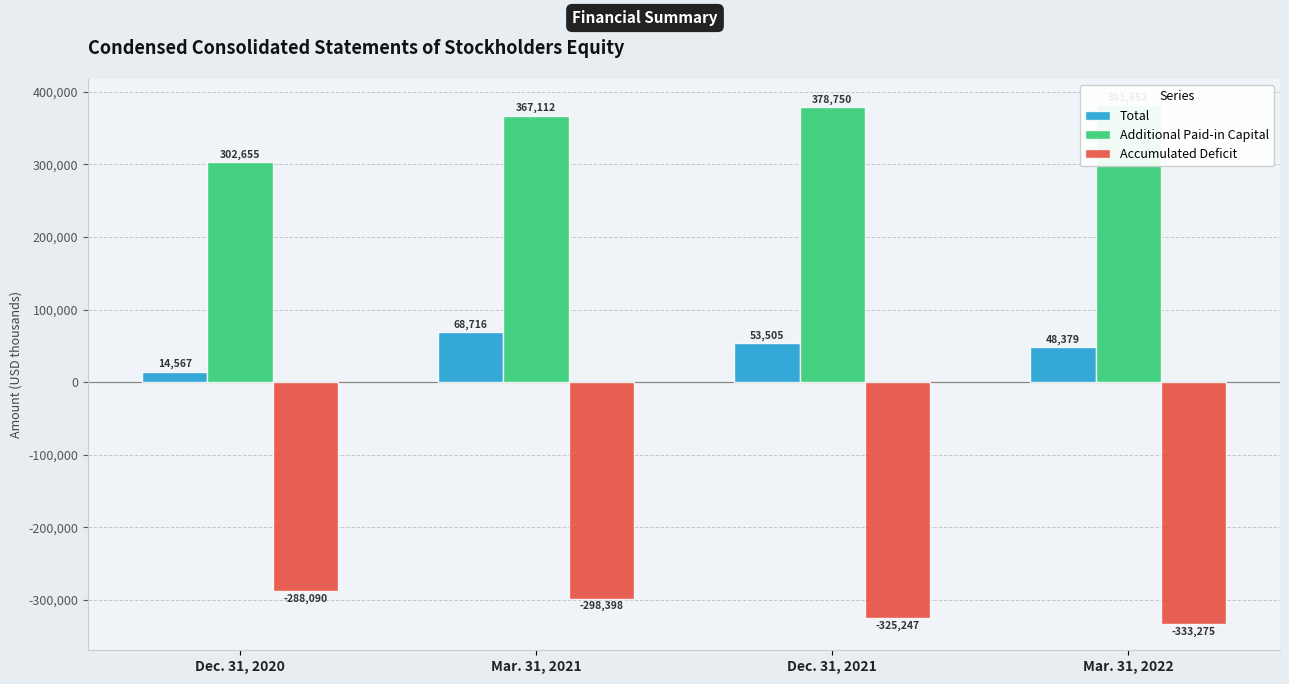

Reading left to right, transcribe all the data shown in this chart.

Total: Dec. 31, 2020=14567	Mar. 31, 2021=68716	Dec. 31, 2021=53505	Mar. 31, 2022=48379
Additional Paid-in Capital: Dec. 31, 2020=302655	Mar. 31, 2021=367112	Dec. 31, 2021=378750	Mar. 31, 2022=381652
Accumulated Deficit: Dec. 31, 2020=-288090	Mar. 31, 2021=-298398	Dec. 31, 2021=-325247	Mar. 31, 2022=-333275